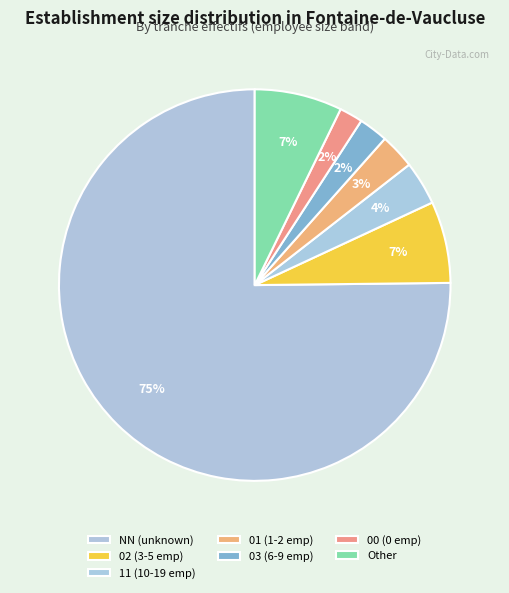

To the nearest percent, what percentage of the pie is 11?

4%